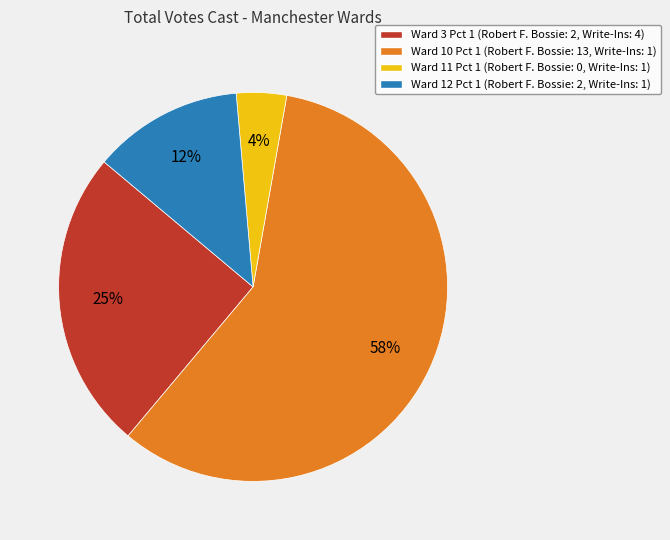

Is it true that Ward 12 Pct 1 is 12% of the pie?

True